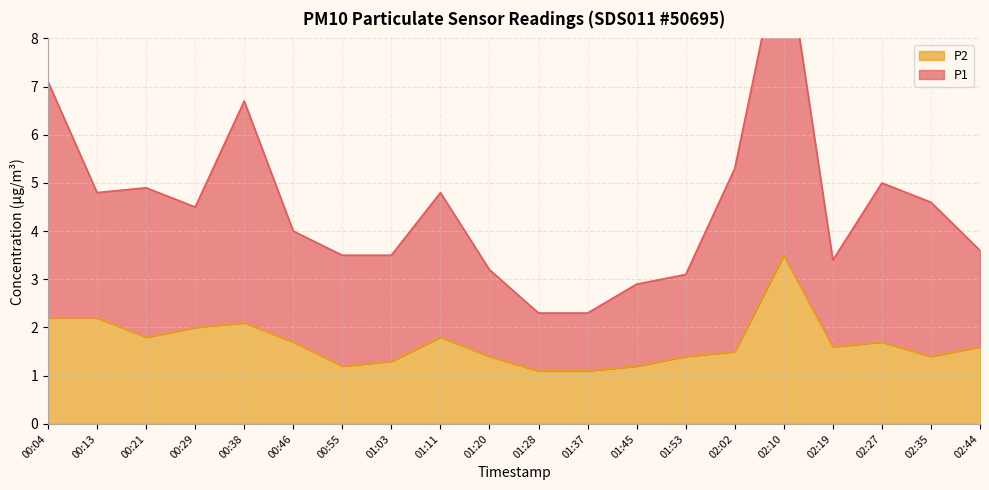

What is the label of the 11th point from the left?

01:28